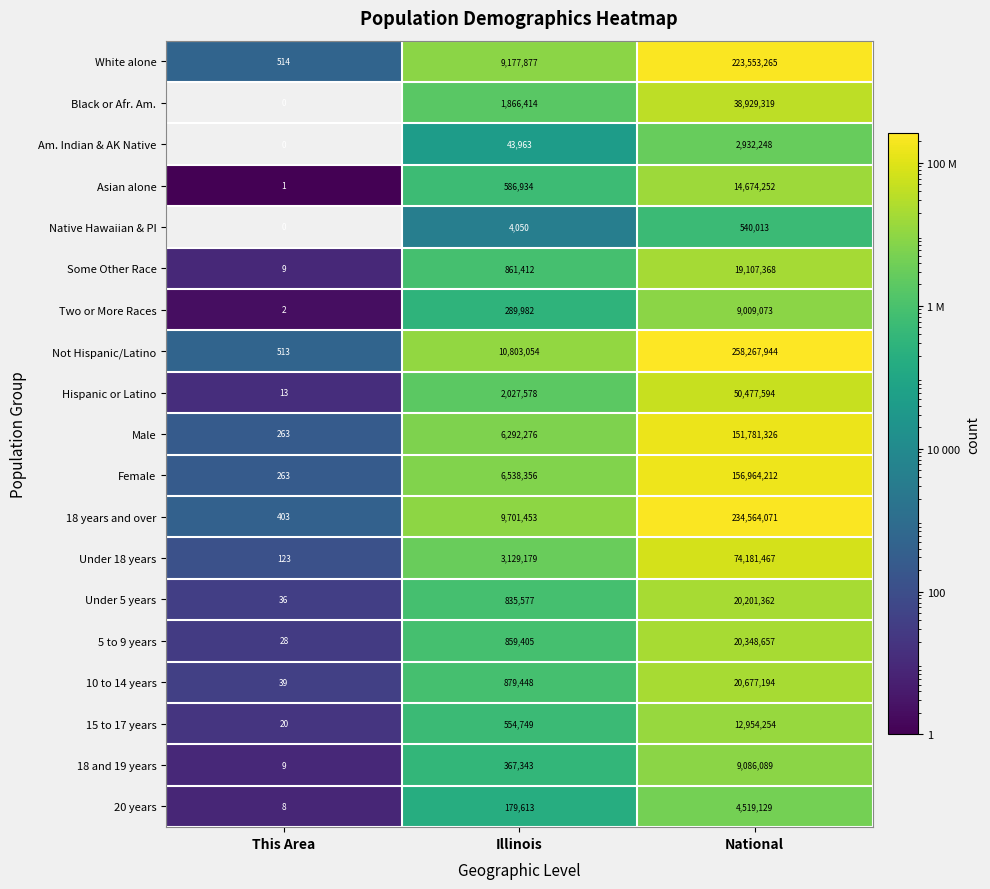

The value of 15 to 17 years at This Area is 35. True or false?

False